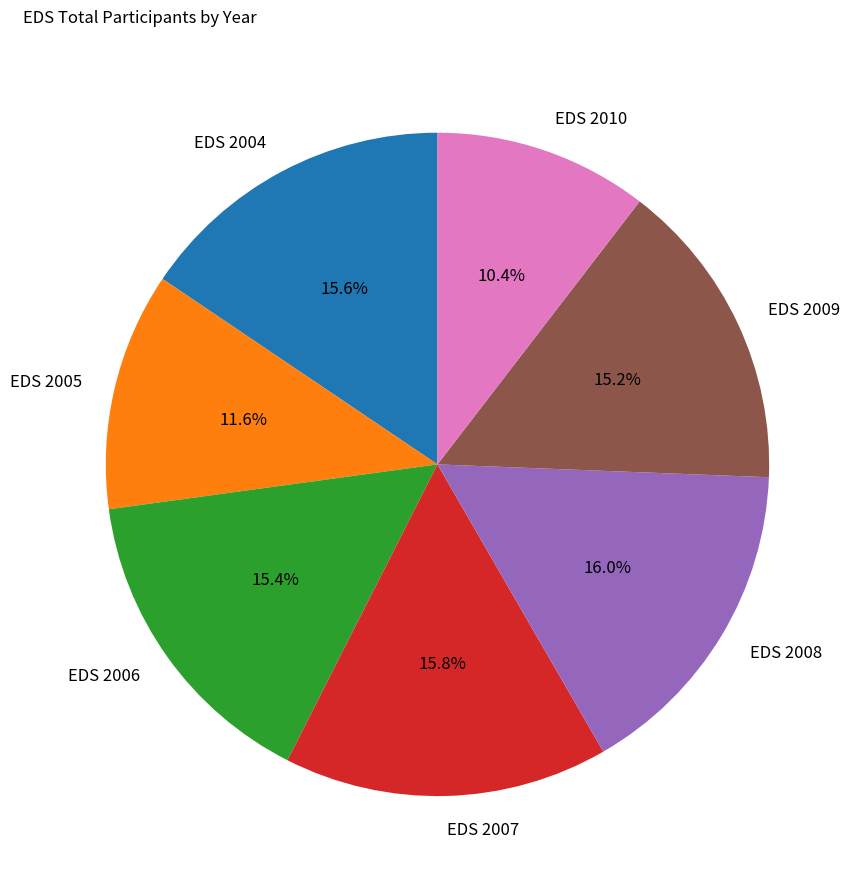

To the nearest percent, what portion does EDS 2005 represent?

12%